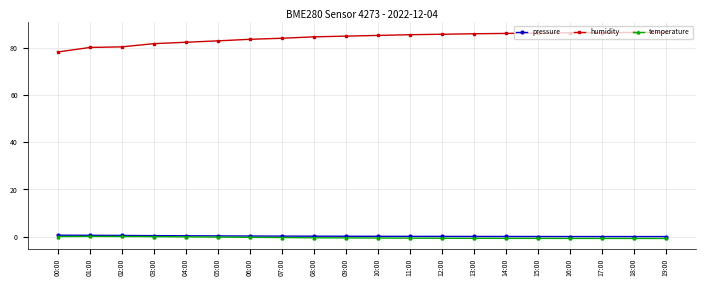

What is the smallest value displayed?

-0.8